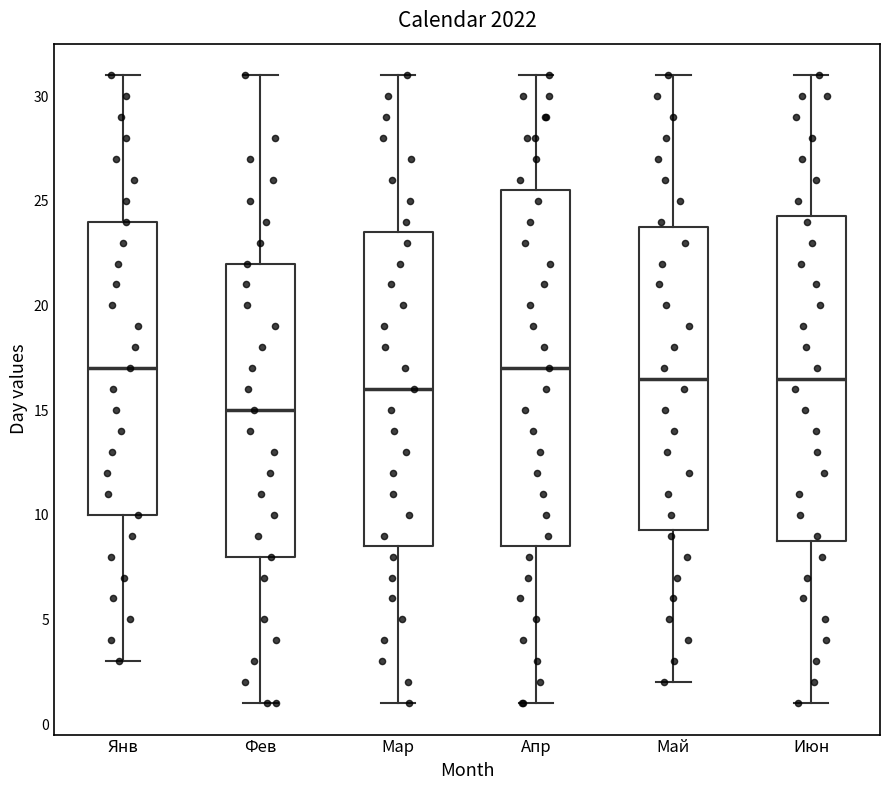

Reading left to right, transcribe this box plot: for each box, give where its median line is, the range the box spans, and where its two whiskers end, as read against the y-axis. The values are not printed on the chart, so give them approximately, as read against the axis.

Янв: median 17.0, box 10.0 to 24.0, whiskers 3.0 to 31.0
Фев: median 15.0, box 8.0 to 22.0, whiskers 1.0 to 31.0
Мар: median 16.0, box 8.5 to 23.5, whiskers 1.0 to 31.0
Апр: median 17.0, box 8.5 to 25.5, whiskers 1.0 to 31.0
Май: median 16.5, box 9.5 to 24.0, whiskers 2.0 to 31.0
Июн: median 16.5, box 9.0 to 24.5, whiskers 1.0 to 31.0